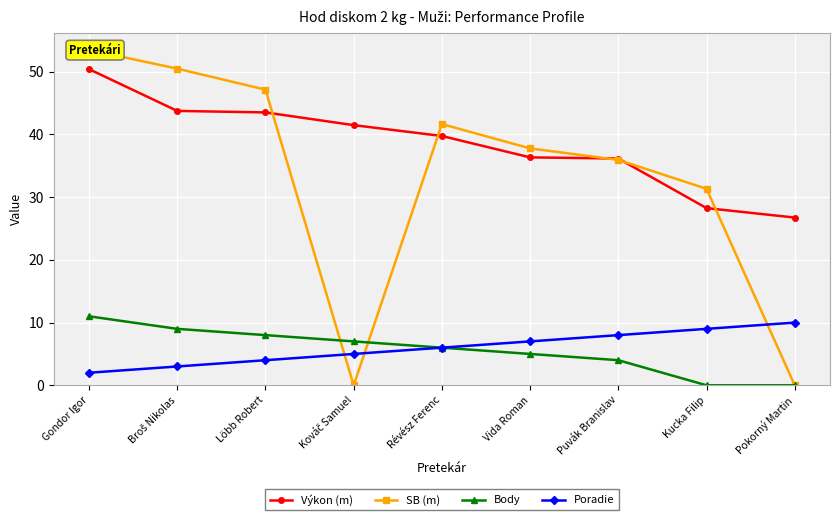

How many values in the SB (m) series exceed 37?

5